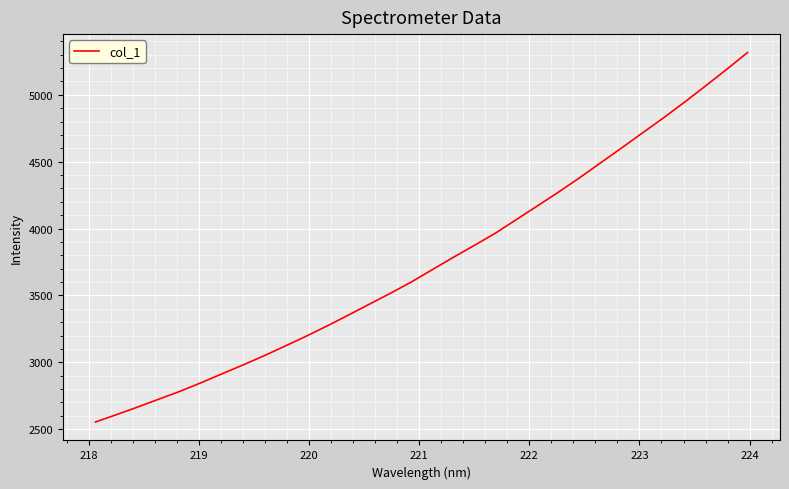

Count the number of values greater than 3691.

16